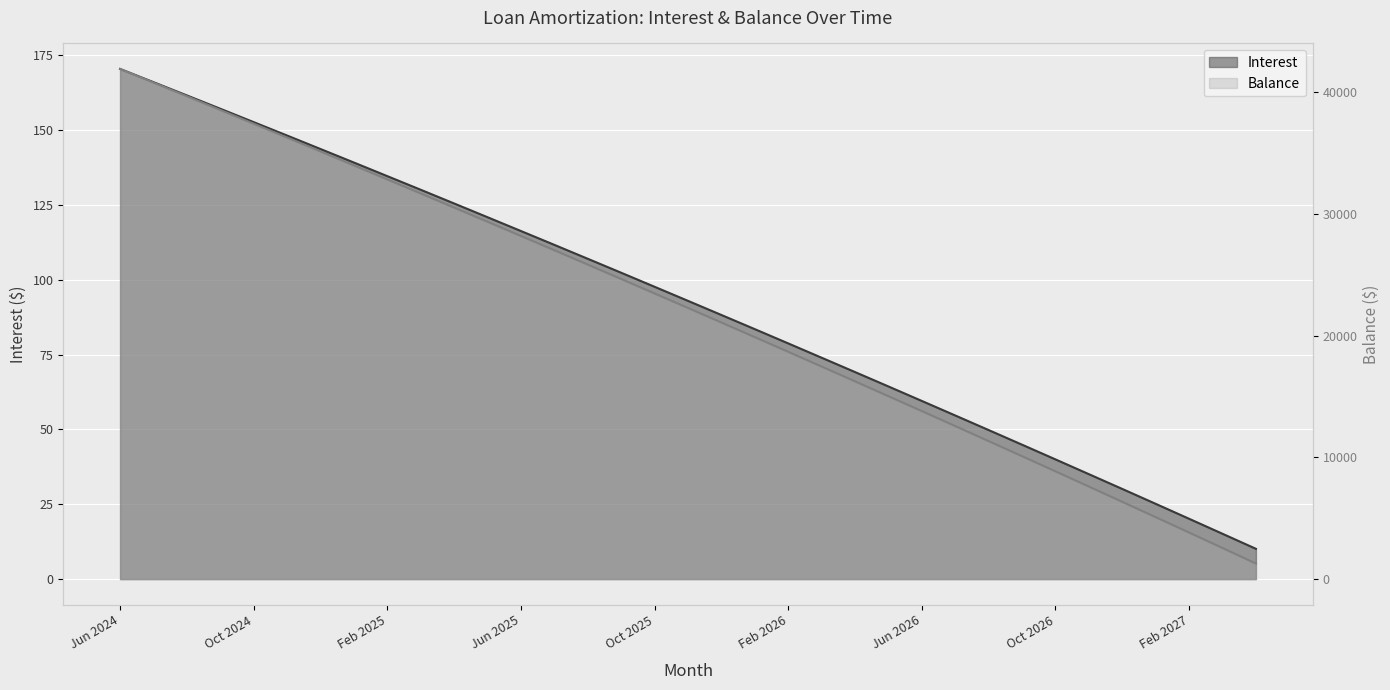

Count the number of categories in the chart.

35